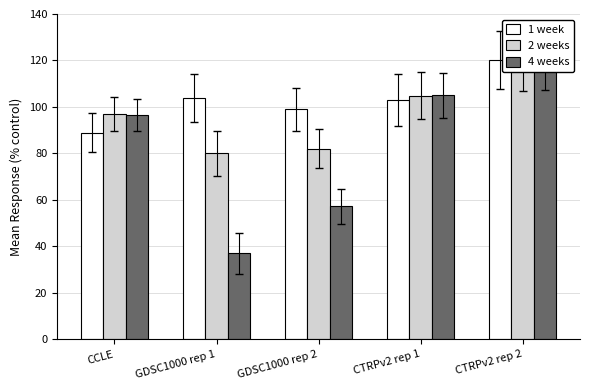

What is the spread (max minus min) of values at CCLE?

8.0